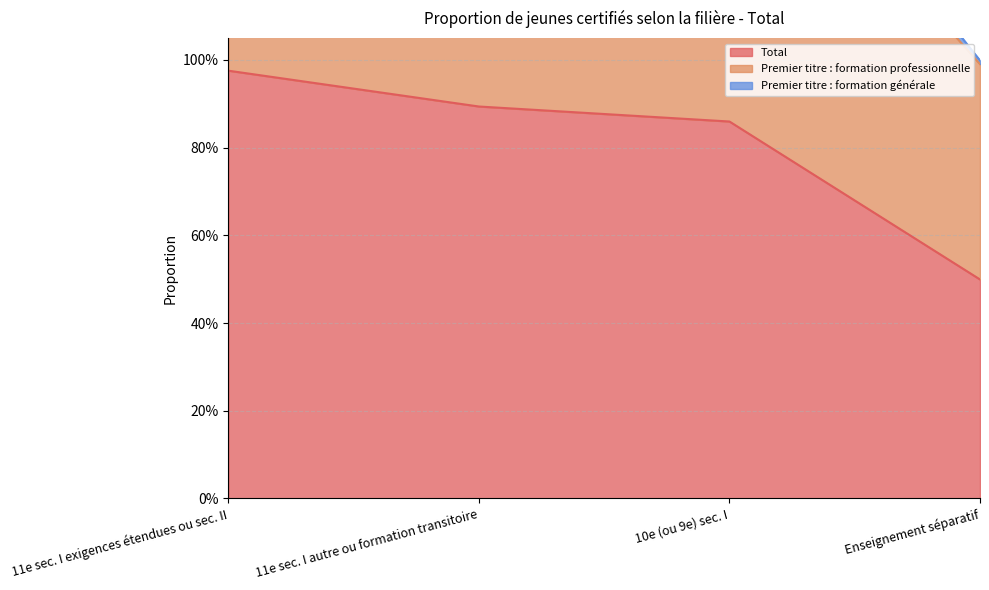

What is the total value across all series at 11e sec. I exigences étendues ou sec. II?

2.0